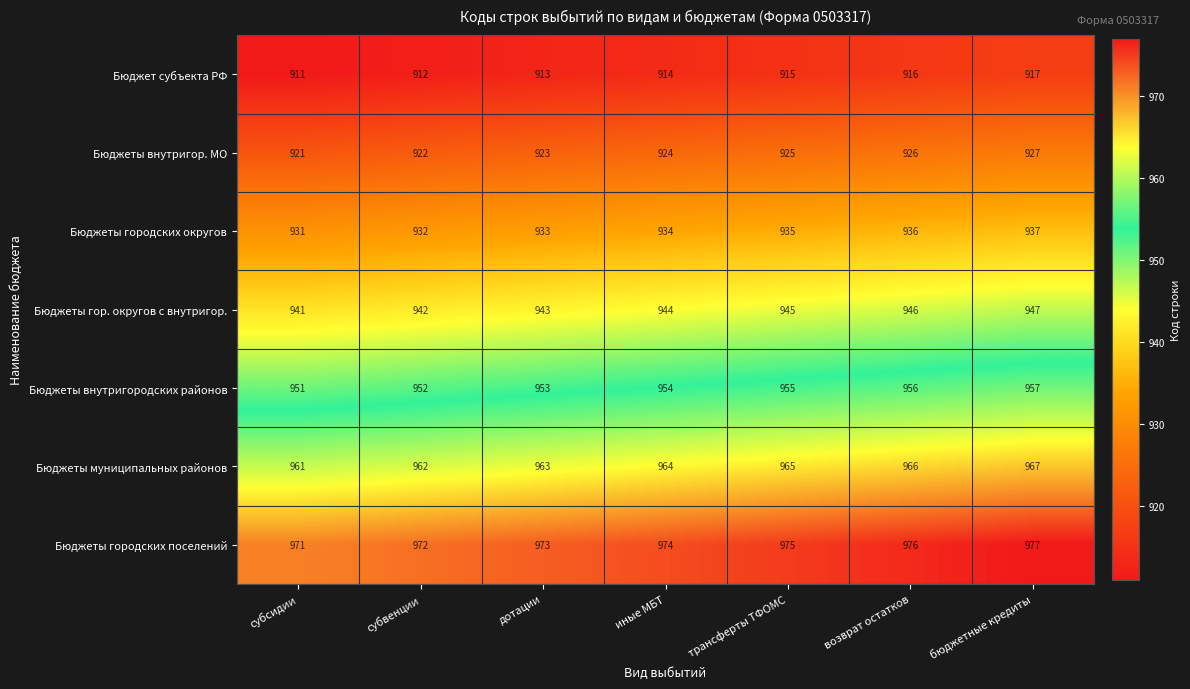

What is the spread (max minus min) of values at дотации?

60